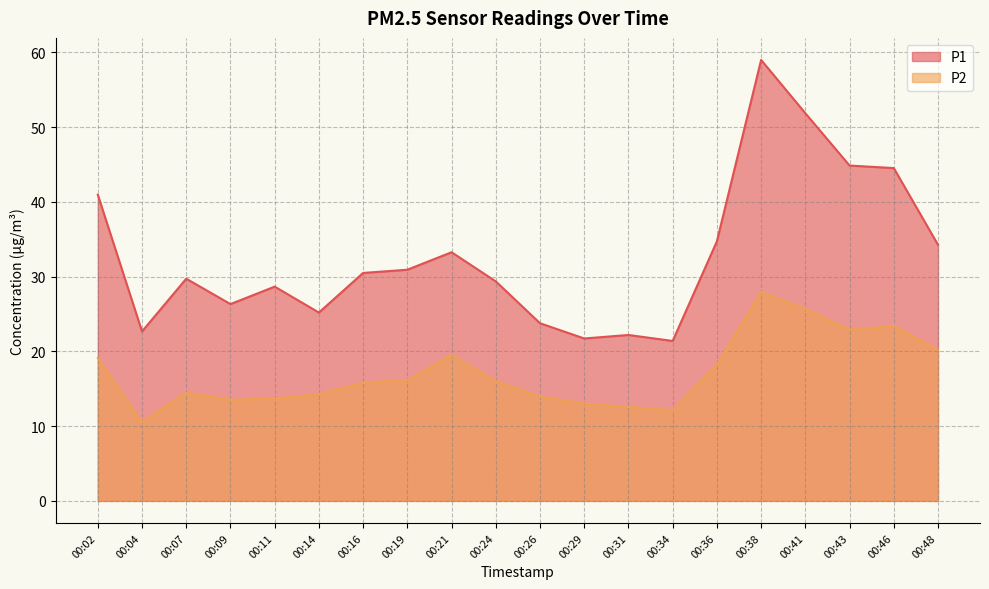

Which category has the highest value across all series?

00:38